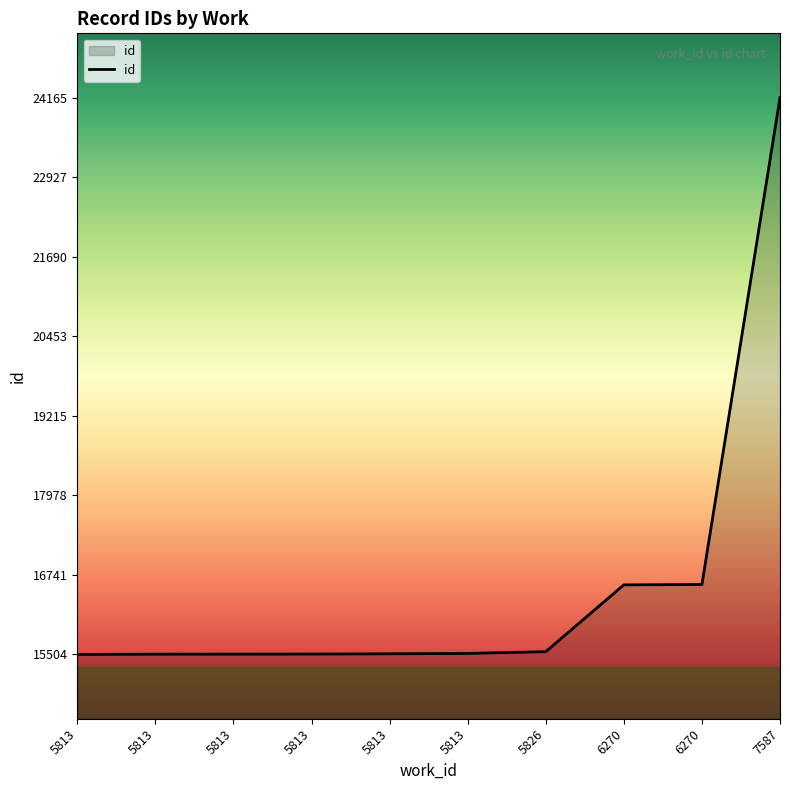

Reading right to left, extract all data points from this chart.

24165	16592	16586	15547	15520	15514	15510	15509	15508	15504